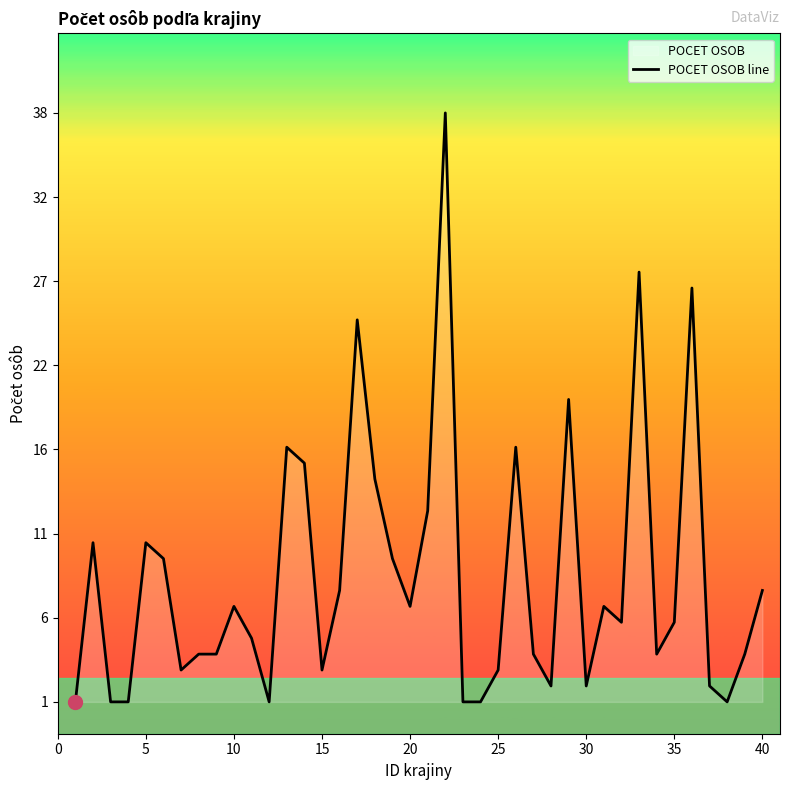

How many categories are shown in the chart?

40